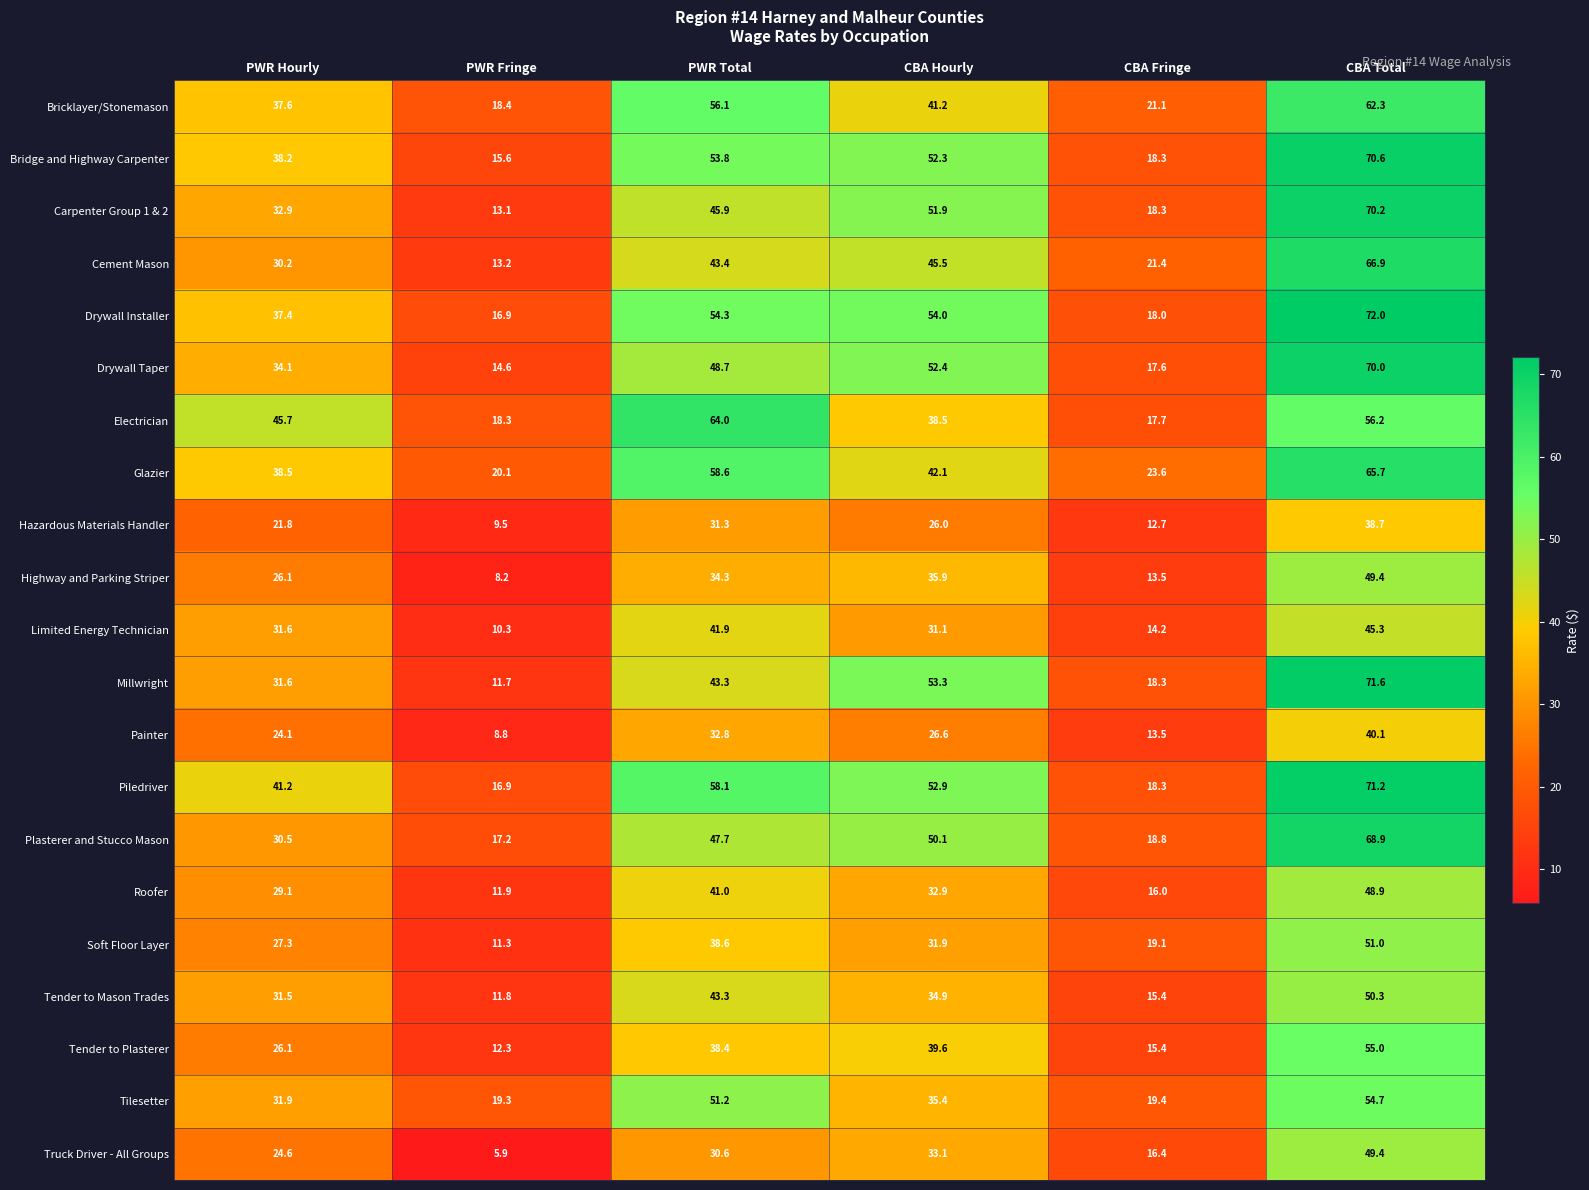

Rank the categories by Highway and Parking Striper value from lowest to highest.

PWR Fringe, CBA Fringe, PWR Hourly, PWR Total, CBA Hourly, CBA Total